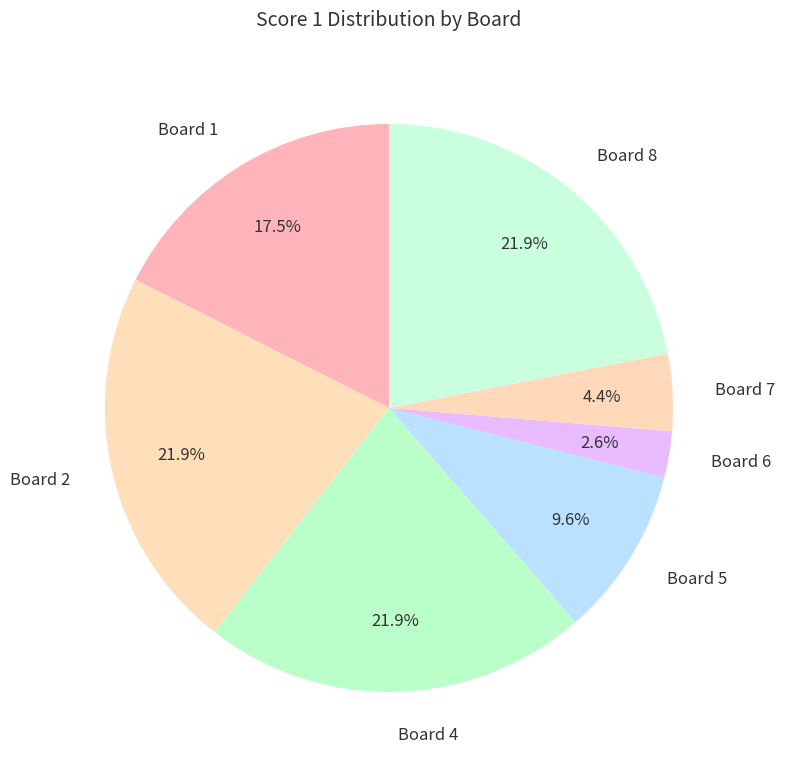

Which has a higher value, Board 7 or Board 4?

Board 4